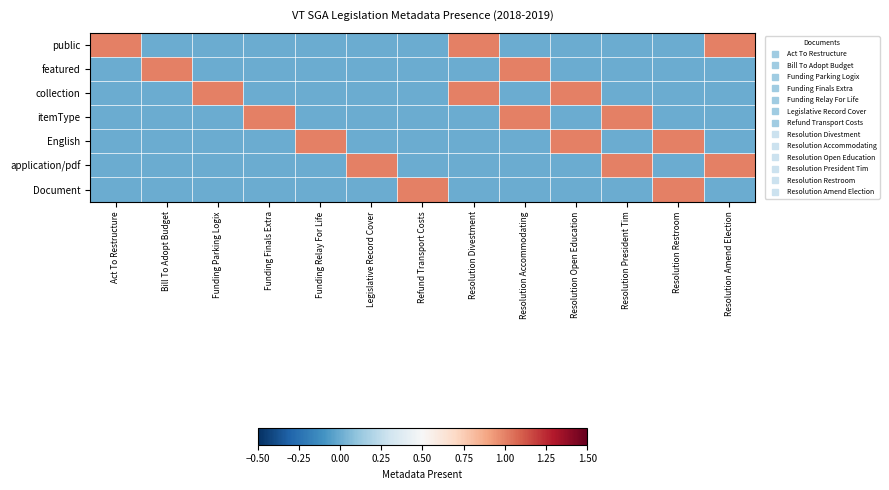

Reading right to left, what are all the values shown in this chart?

public: Resolution Amend Election=1	Resolution Restroom=0	Resolution President Tim=0	Resolution Open Education=0	Resolution Accommodating=0	Resolution Divestment=1	Refund Transport Costs=0	Legislative Record Cover=0	Funding Relay For Life=0	Funding Finals Extra=0	Funding Parking Logix=0	Bill To Adopt Budget=0	Act To Restructure=1
featured: Resolution Amend Election=0	Resolution Restroom=0	Resolution President Tim=0	Resolution Open Education=0	Resolution Accommodating=1	Resolution Divestment=0	Refund Transport Costs=0	Legislative Record Cover=0	Funding Relay For Life=0	Funding Finals Extra=0	Funding Parking Logix=0	Bill To Adopt Budget=1	Act To Restructure=0
collection: Resolution Amend Election=0	Resolution Restroom=0	Resolution President Tim=0	Resolution Open Education=1	Resolution Accommodating=0	Resolution Divestment=1	Refund Transport Costs=0	Legislative Record Cover=0	Funding Relay For Life=0	Funding Finals Extra=0	Funding Parking Logix=1	Bill To Adopt Budget=0	Act To Restructure=0
itemType: Resolution Amend Election=0	Resolution Restroom=0	Resolution President Tim=1	Resolution Open Education=0	Resolution Accommodating=1	Resolution Divestment=0	Refund Transport Costs=0	Legislative Record Cover=0	Funding Relay For Life=0	Funding Finals Extra=1	Funding Parking Logix=0	Bill To Adopt Budget=0	Act To Restructure=0
English: Resolution Amend Election=0	Resolution Restroom=1	Resolution President Tim=0	Resolution Open Education=1	Resolution Accommodating=0	Resolution Divestment=0	Refund Transport Costs=0	Legislative Record Cover=0	Funding Relay For Life=1	Funding Finals Extra=0	Funding Parking Logix=0	Bill To Adopt Budget=0	Act To Restructure=0
application/pdf: Resolution Amend Election=1	Resolution Restroom=0	Resolution President Tim=1	Resolution Open Education=0	Resolution Accommodating=0	Resolution Divestment=0	Refund Transport Costs=0	Legislative Record Cover=1	Funding Relay For Life=0	Funding Finals Extra=0	Funding Parking Logix=0	Bill To Adopt Budget=0	Act To Restructure=0
Document: Resolution Amend Election=0	Resolution Restroom=1	Resolution President Tim=0	Resolution Open Education=0	Resolution Accommodating=0	Resolution Divestment=0	Refund Transport Costs=1	Legislative Record Cover=0	Funding Relay For Life=0	Funding Finals Extra=0	Funding Parking Logix=0	Bill To Adopt Budget=0	Act To Restructure=0